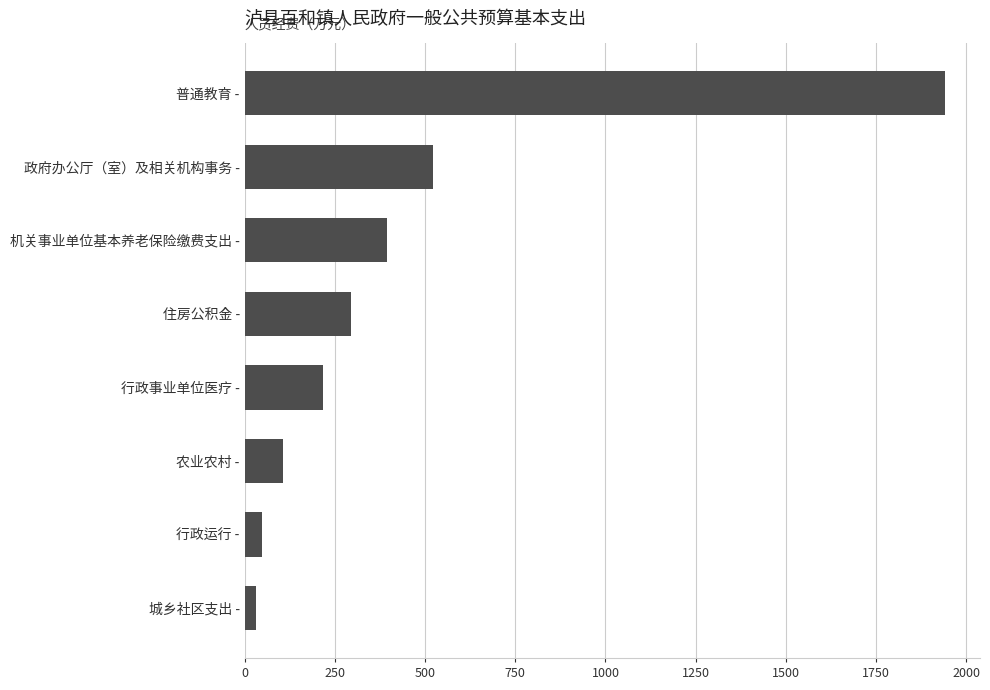

The chart shows a value of 47.8 at 行政运行 -. True or false?

True